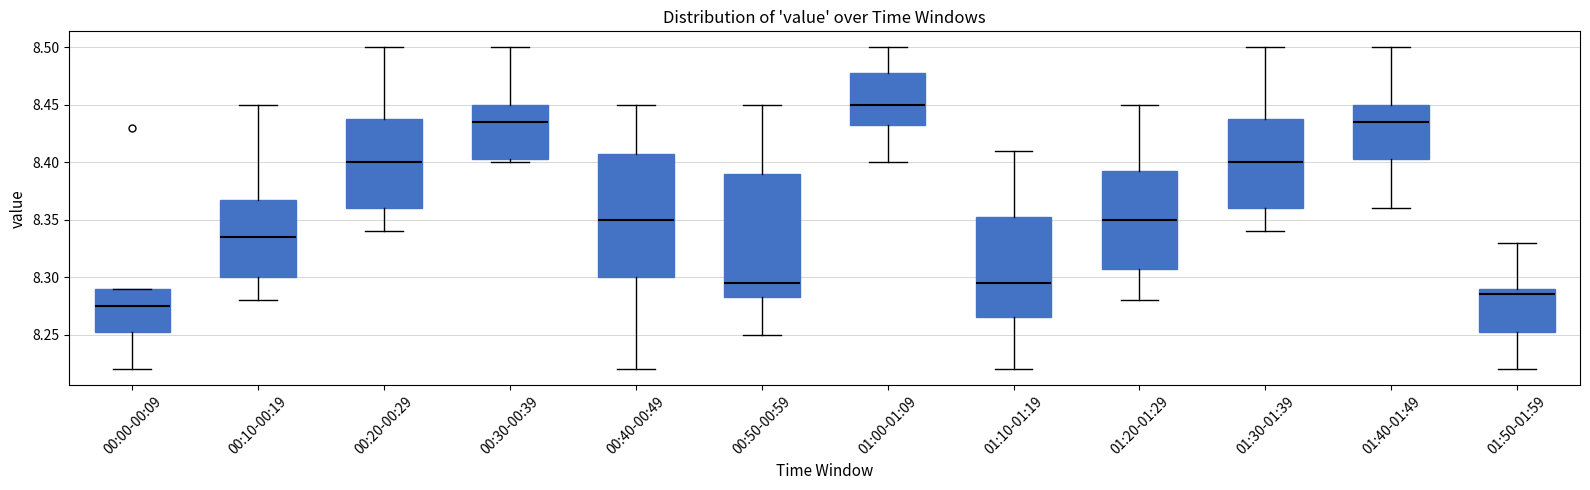

Reading left to right, transcribe this box plot: for each box, give where its median line is, the range the box spans, and where its two whiskers end, as read against the y-axis. The values are not printed on the chart, so give them approximately, as read against the axis.

00:00-00:09: median 8.275, box 8.255 to 8.290, whiskers 8.220 to 8.290
00:10-00:19: median 8.335, box 8.300 to 8.370, whiskers 8.280 to 8.450
00:20-00:29: median 8.400, box 8.360 to 8.440, whiskers 8.340 to 8.500
00:30-00:39: median 8.435, box 8.405 to 8.450, whiskers 8.400 to 8.500
00:40-00:49: median 8.350, box 8.300 to 8.410, whiskers 8.220 to 8.450
00:50-00:59: median 8.295, box 8.285 to 8.390, whiskers 8.250 to 8.450
01:00-01:09: median 8.450, box 8.435 to 8.480, whiskers 8.400 to 8.500
01:10-01:19: median 8.295, box 8.265 to 8.355, whiskers 8.220 to 8.410
01:20-01:29: median 8.350, box 8.310 to 8.395, whiskers 8.280 to 8.450
01:30-01:39: median 8.400, box 8.360 to 8.440, whiskers 8.340 to 8.500
01:40-01:49: median 8.435, box 8.405 to 8.450, whiskers 8.360 to 8.500
01:50-01:59: median 8.285, box 8.255 to 8.290, whiskers 8.220 to 8.330